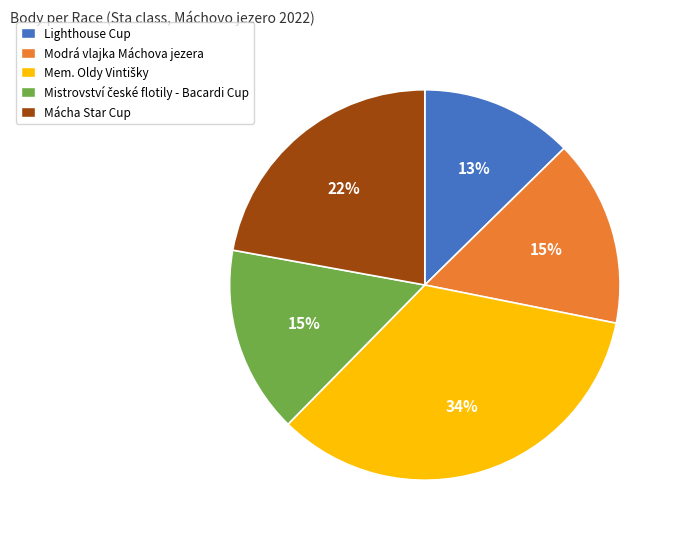

Is there any slice that represents more than half of the pie?

No